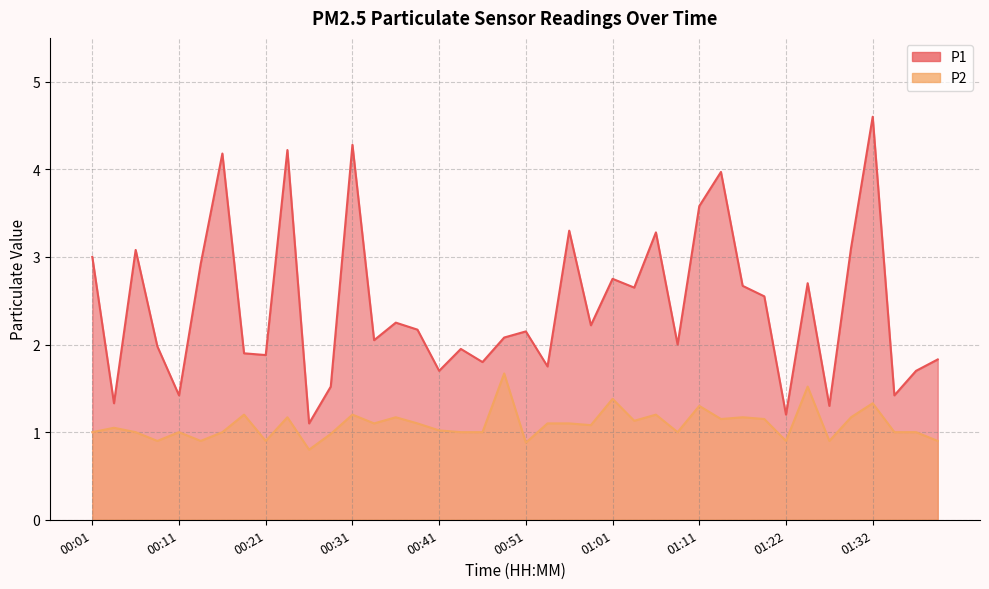

What are all the series names shown in the legend?

P1, P2